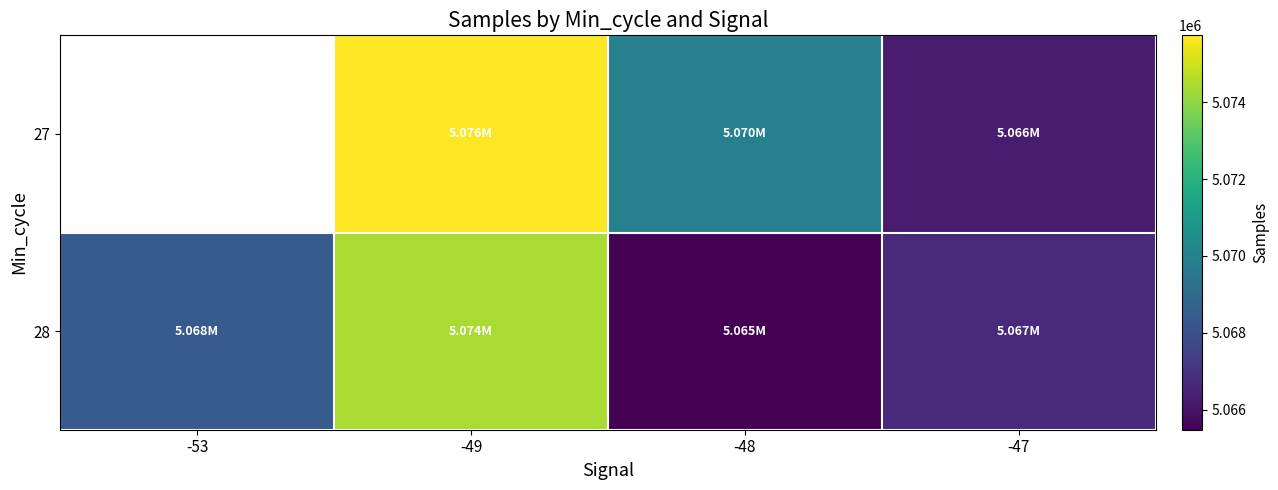

Which series has the largest total across all categories?

28